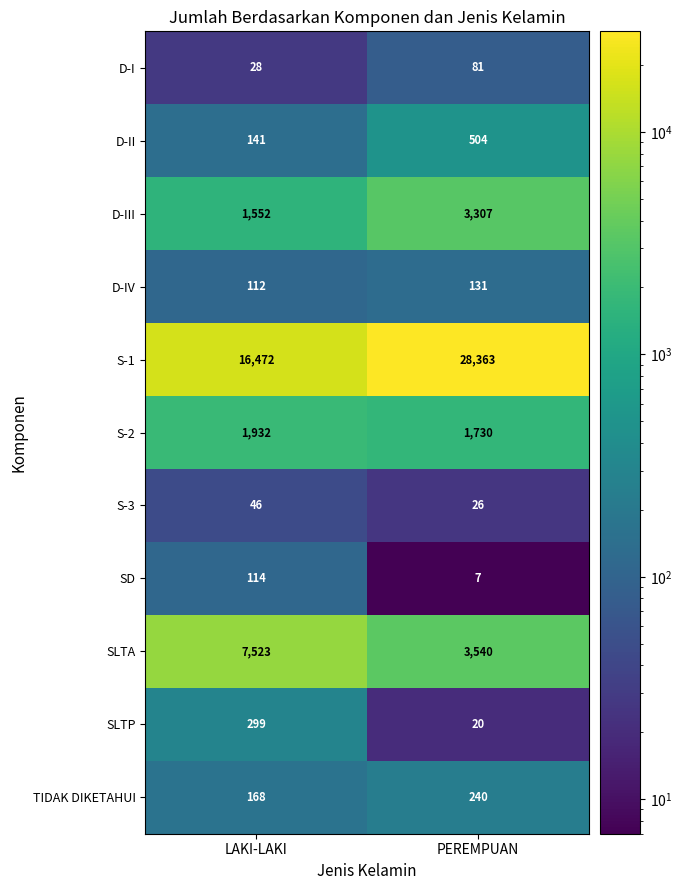

What is the difference between the maximum and minimum values in the SLTP series?

279